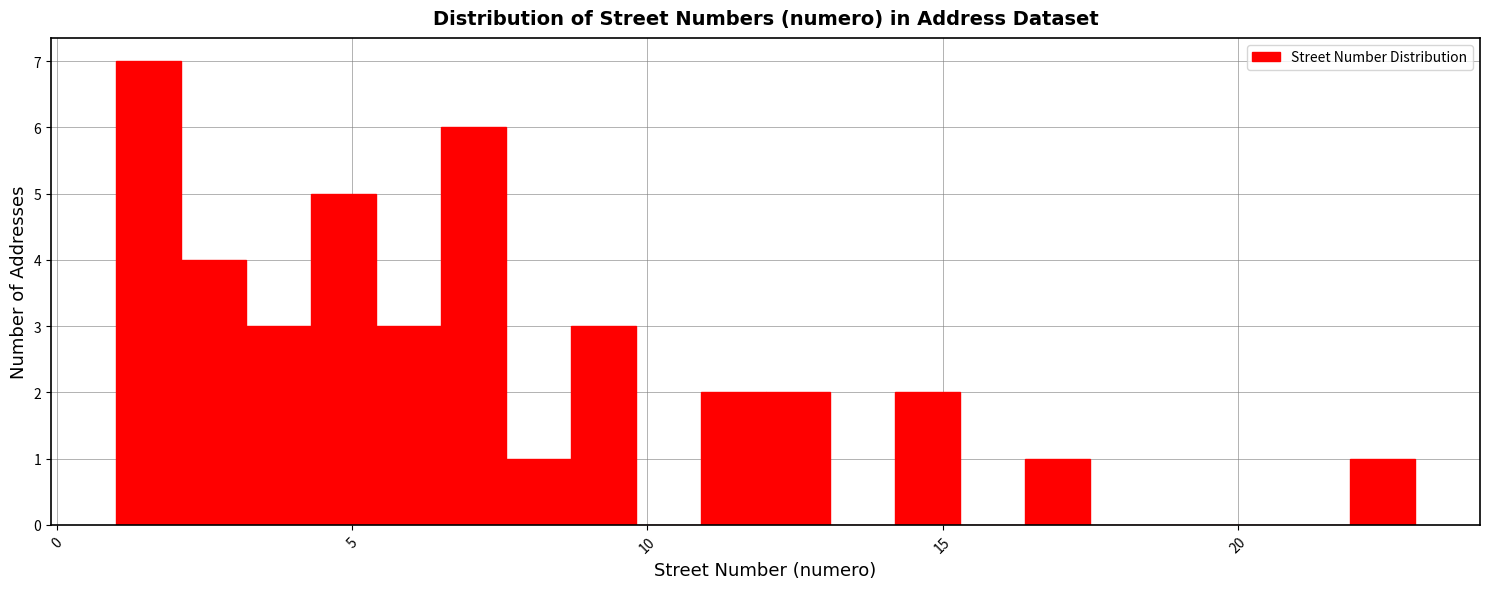

Read against the x-axis, roughly where is the centre of the tallest bar?

1.5